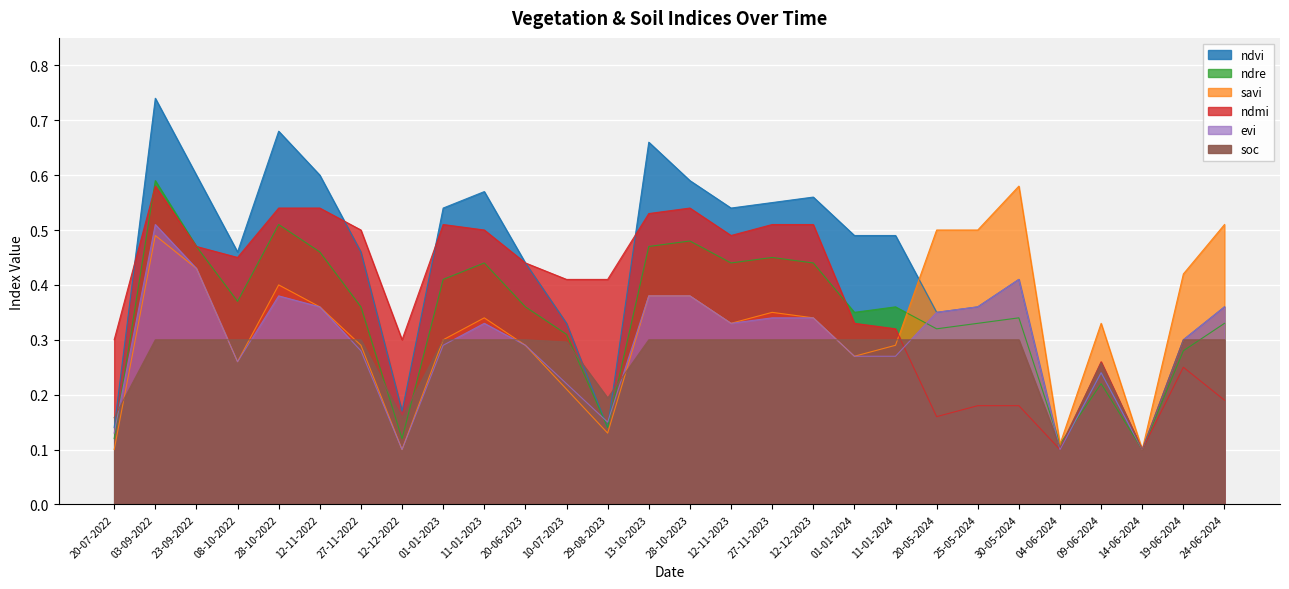

How many distinct data groups are displayed?

6